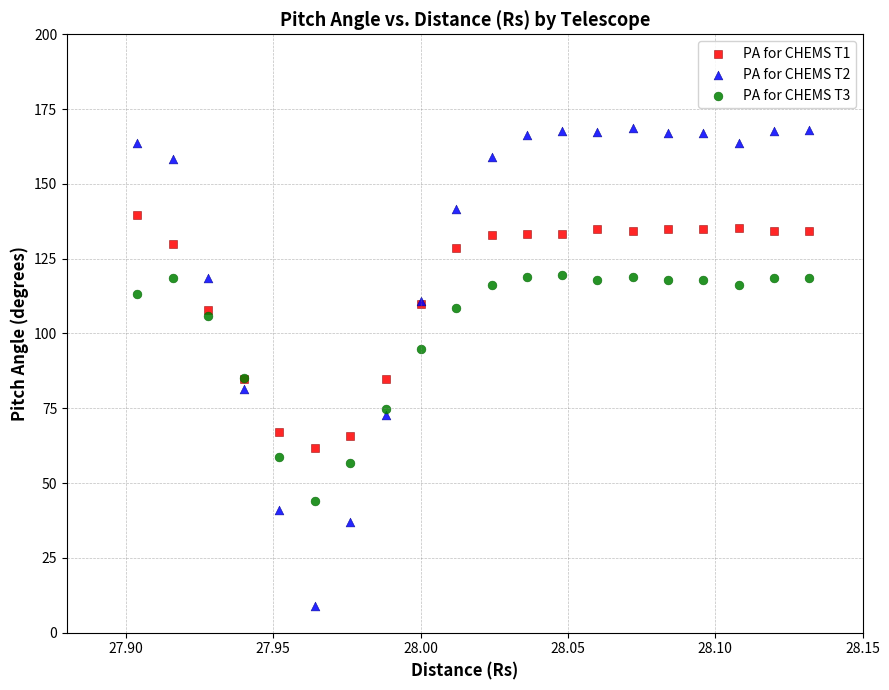

Which series contains the lowest Y value?

PA for CHEMS T2